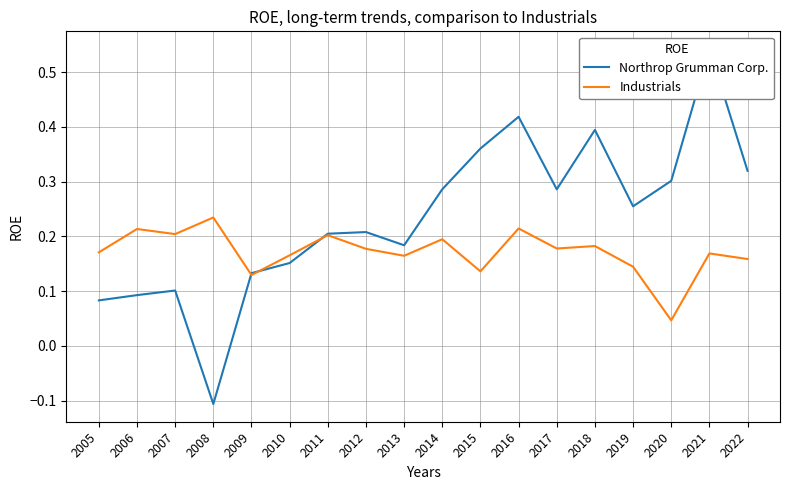

True or false: Northrop Grumman Corp. and Industrials cross at least once.

True